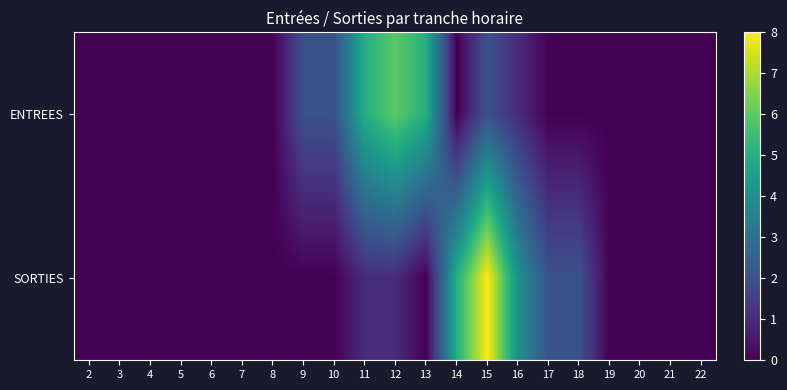

Reading left to right, list all the values displayed in this chart.

ENTREES: 2=0	3=0	4=0	5=0	6=0	7=0	8=0	9=2	10=2	11=5	12=6	13=5	14=0	15=2	16=1	17=0	18=0	19=0	20=0	21=0	22=0
SORTIES: 2=0	3=0	4=0	5=0	6=0	7=0	8=0	9=0	10=0	11=1	12=1	13=0	14=5	15=8	16=4	17=2	18=2	19=0	20=0	21=0	22=0